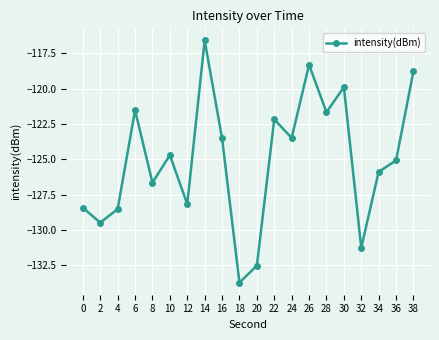

Which category has the lowest value across all series?

18